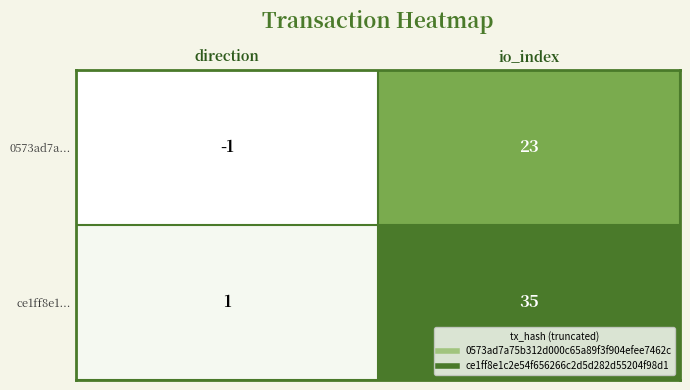

List the series in order of their overall mean, lowest first.

0573ad7a..., ce1ff8e1...